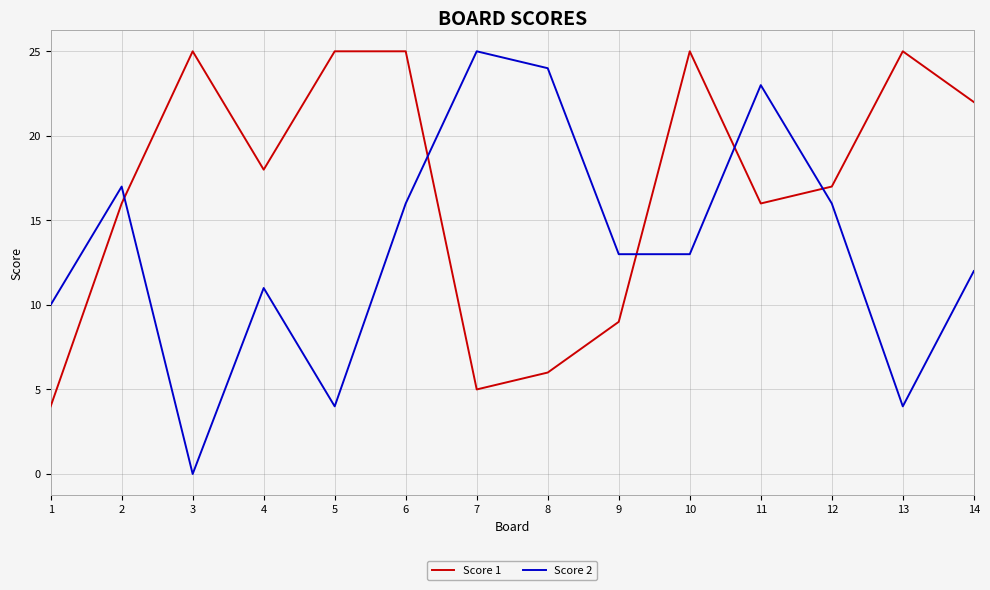

How many times do Score 2 and Score 1 cross each other?

5